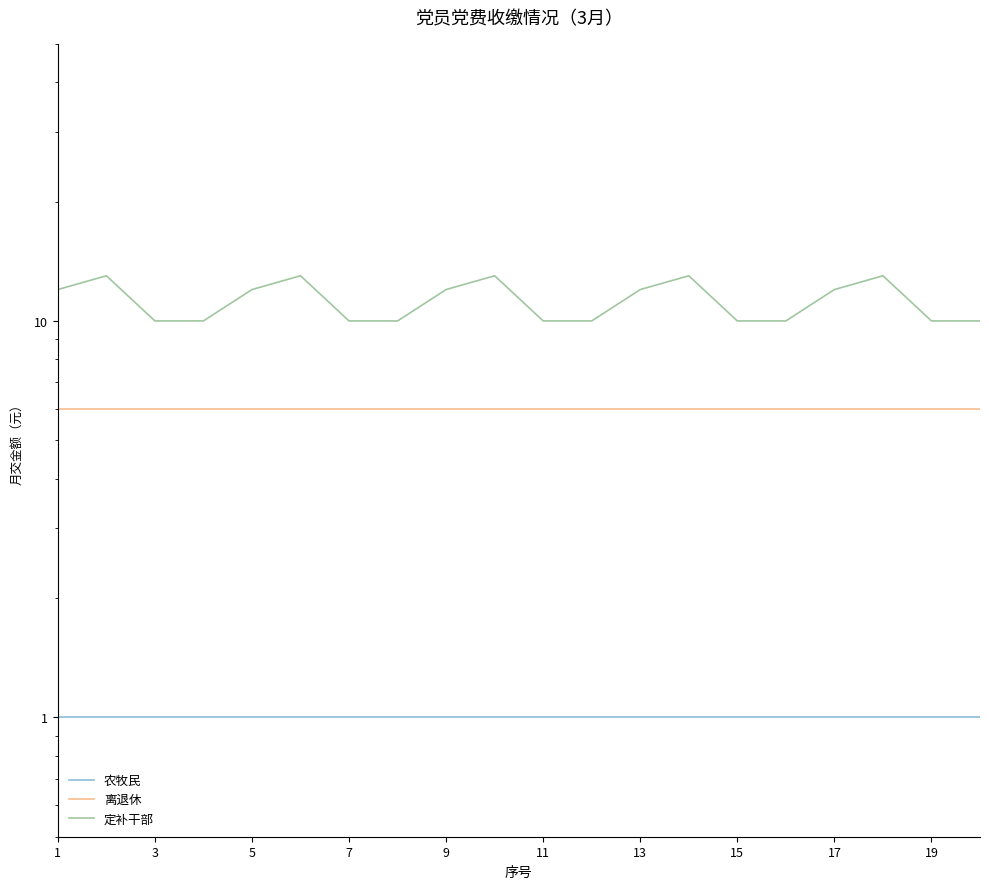

What is the highest value of the 定补干部 series?

13